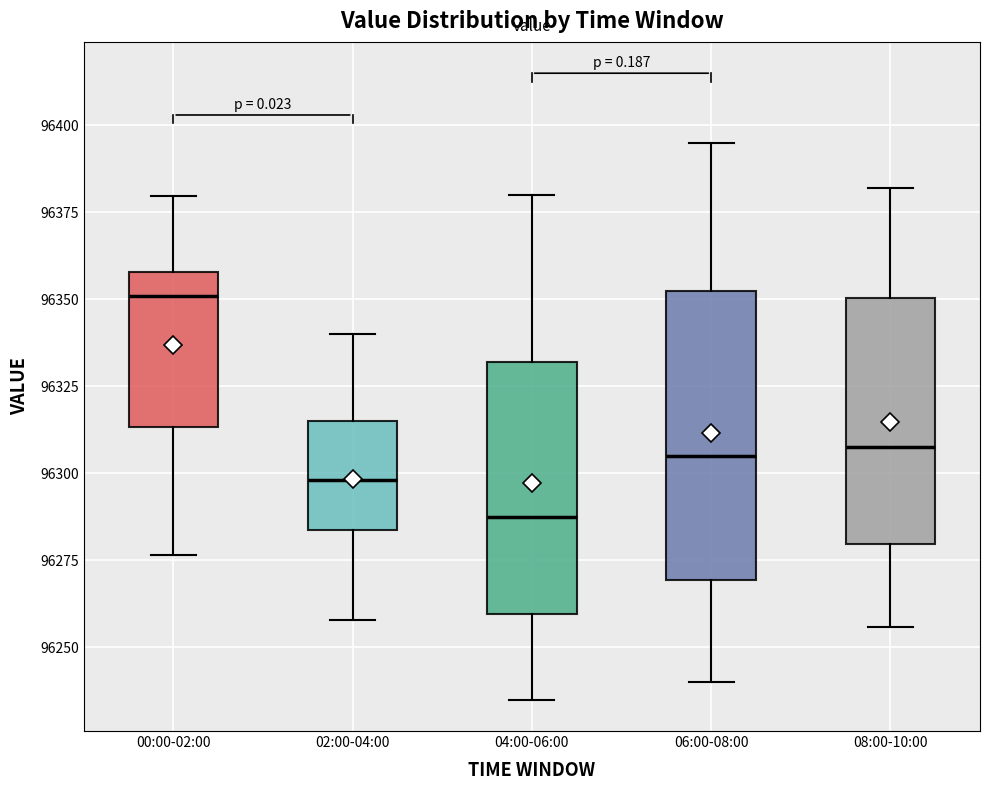

Reading left to right, read every box against the y-axis: the position of its median line, the range the box covers, and the ends of its whiskers. The values are not printed on the chart, so give them approximately, as read against the axis.

00:00-02:00: median 96350, box 96315 to 96360, whiskers 96275 to 96380
02:00-04:00: median 96300, box 96285 to 96315, whiskers 96260 to 96340
04:00-06:00: median 96290, box 96260 to 96330, whiskers 96235 to 96380
06:00-08:00: median 96305, box 96270 to 96355, whiskers 96240 to 96395
08:00-10:00: median 96310, box 96280 to 96350, whiskers 96255 to 96380